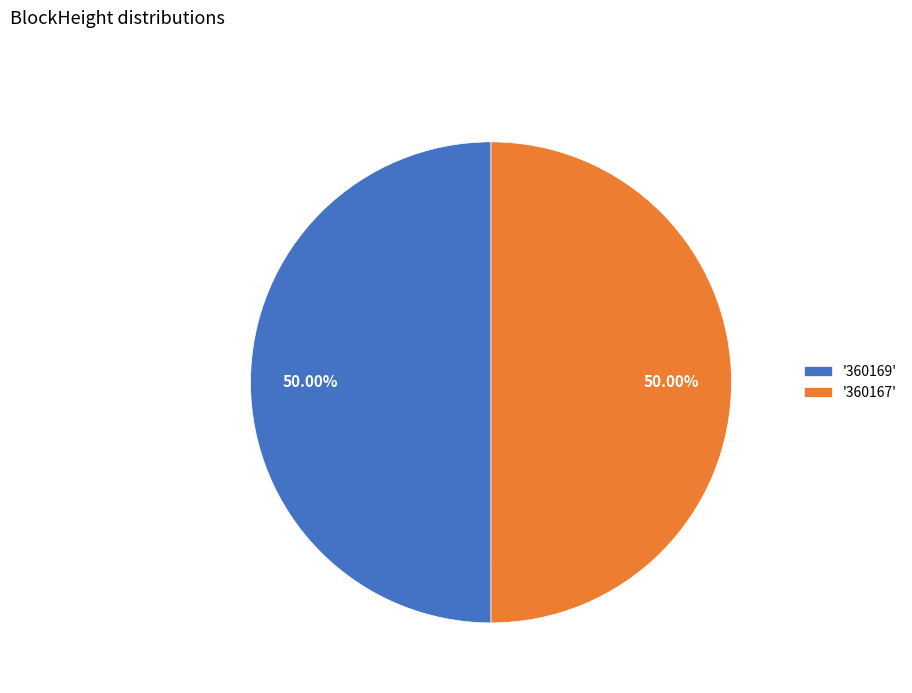

Combined, do '360167' and '360169' account for over 50%?

Yes